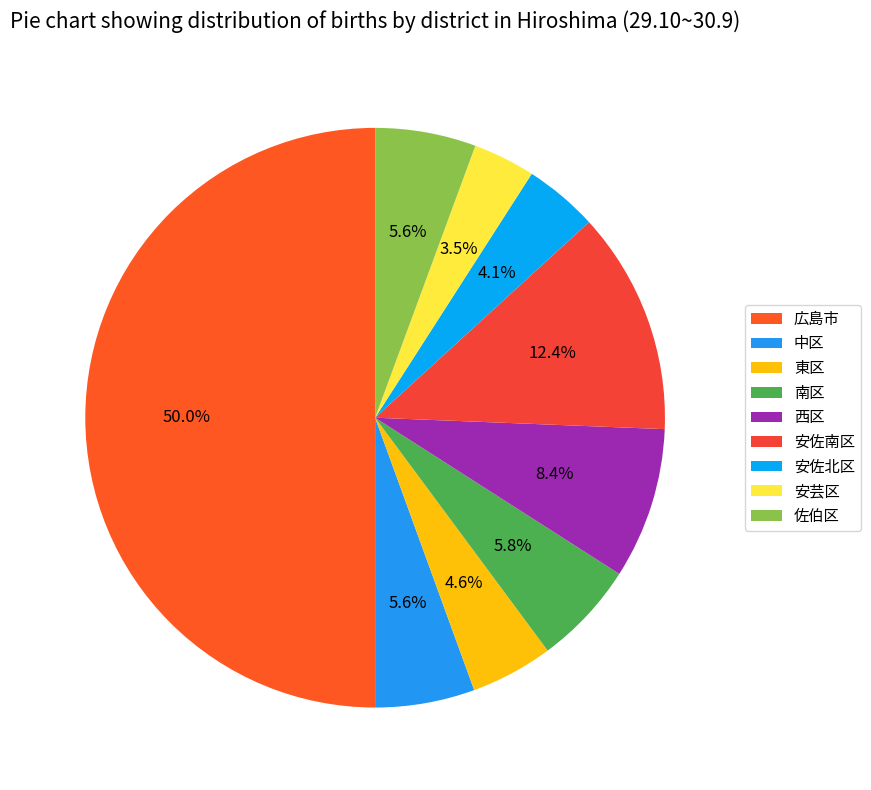

Which category has the biggest portion of the pie?

広島市